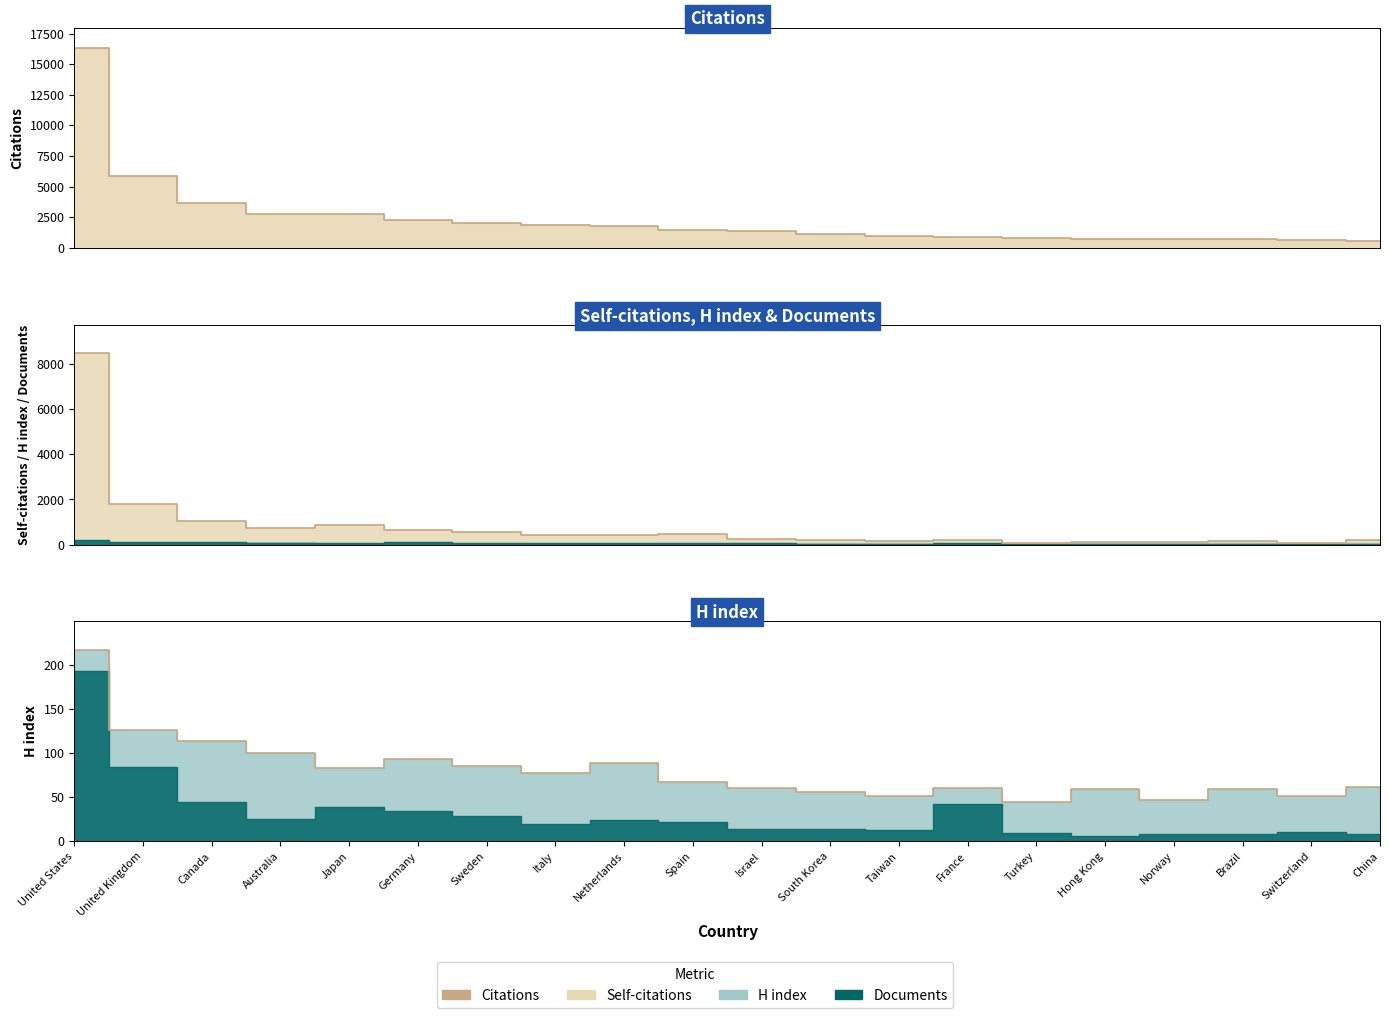

Reading left to right, transcribe all the data shown in this chart.

United States=16336	United Kingdom=5902	Canada=3689	Australia=2768	Japan=2767	Germany=2257	Sweden=1992	Italy=1901	Netherlands=1769	Spain=1439	Israel=1394	South Korea=1103	Taiwan=973	France=878	Turkey=817	Hong Kong=755	Norway=721	Brazil=711	Switzerland=607	China=589